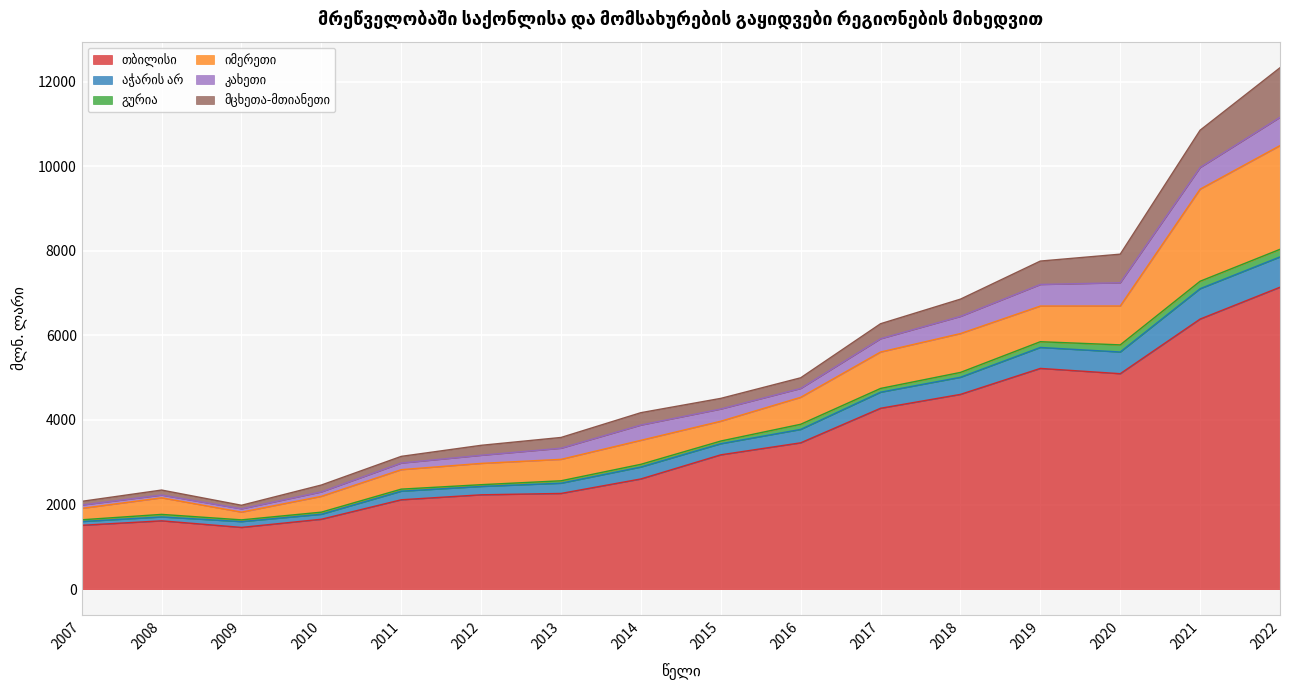

What is the value of the გურია point at the 15th from the left?

176.6